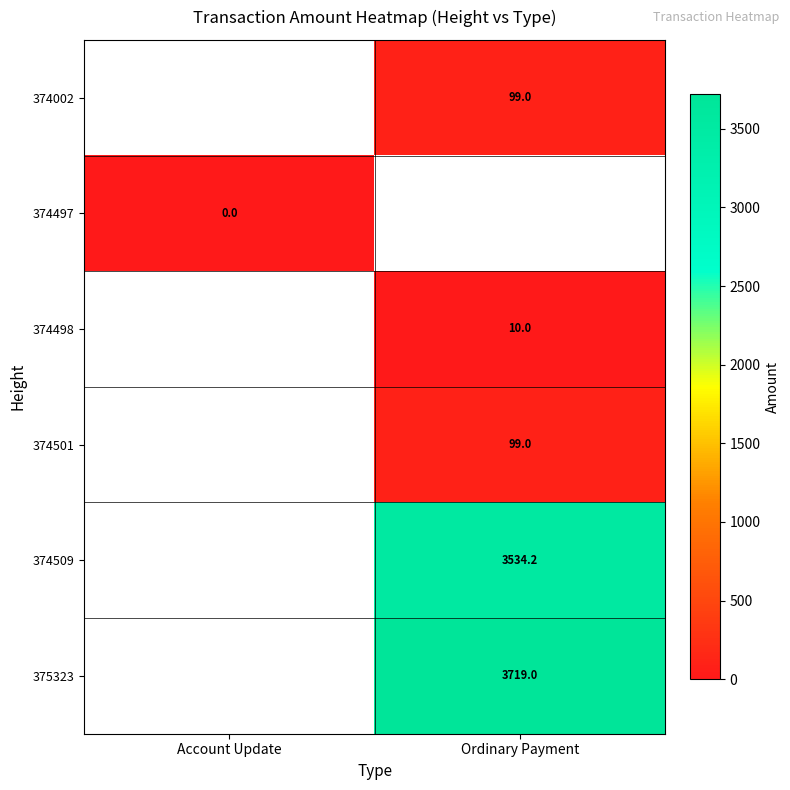

The value of 374498 at Ordinary Payment is 6.8. True or false?

False